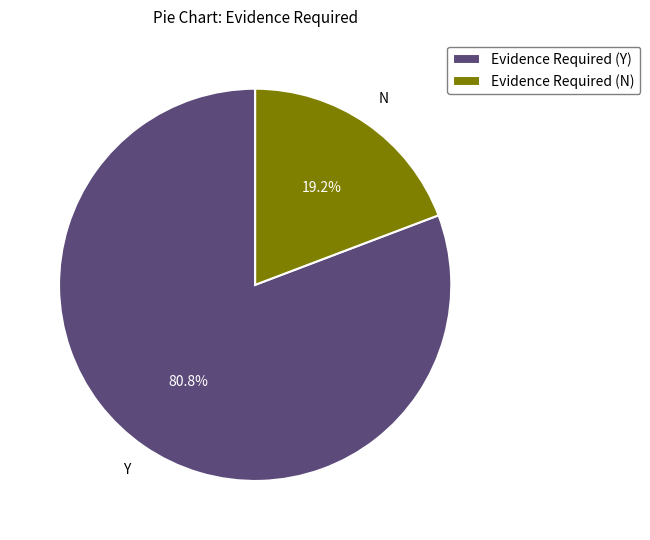

Approximately how many times larger is the value at Evidence Required (Y) compared to Evidence Required (N)?

4.2